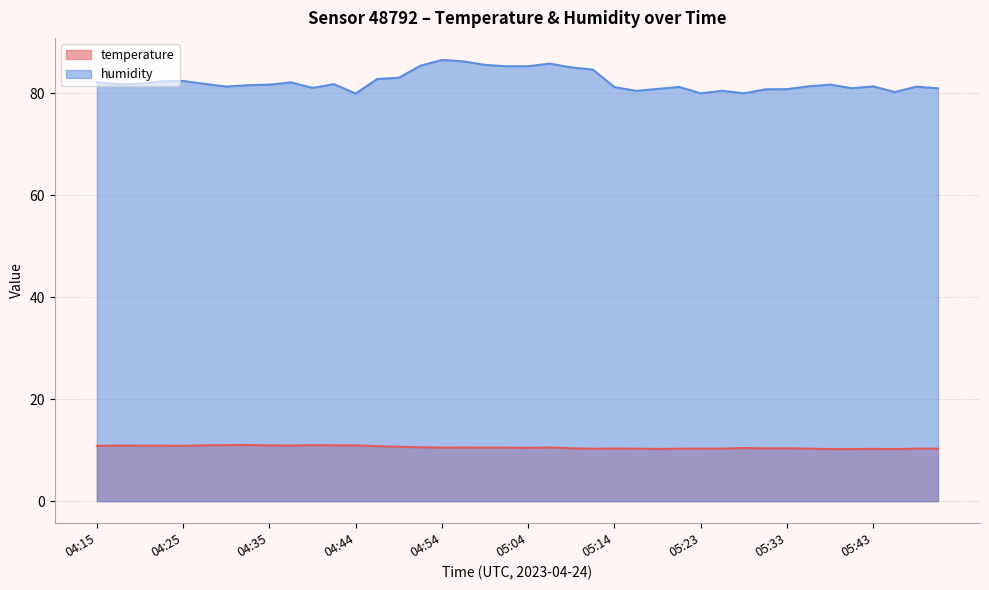

What are all the series names shown in the legend?

temperature, humidity